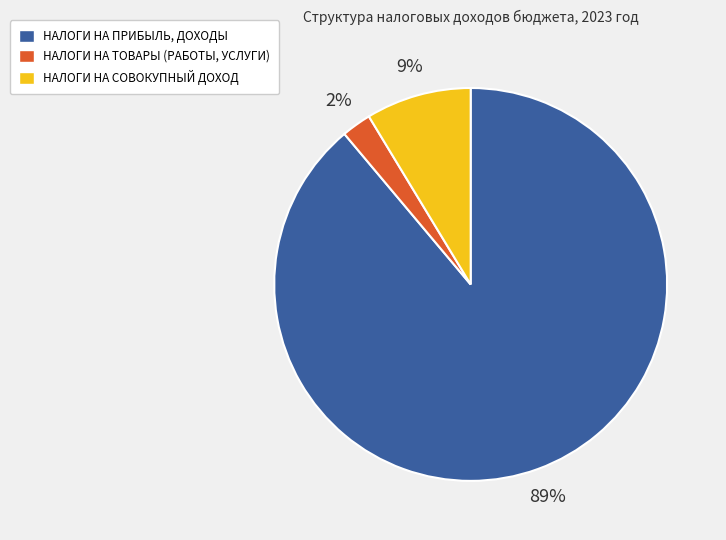

To the nearest percent, what percentage of the pie is НАЛОГИ НА ПРИБЫЛЬ, ДОХОДЫ?

89%